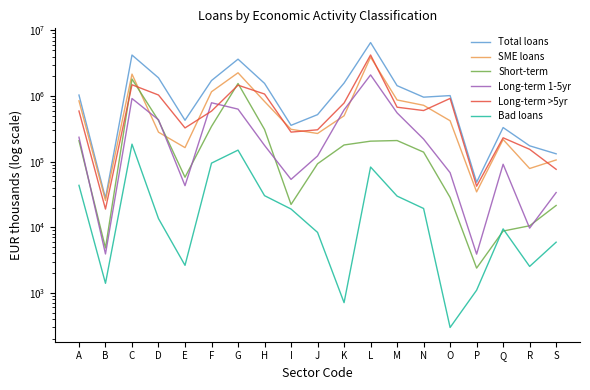

True or false: Bad loans and Long-term >5yr intersect in this chart.

False